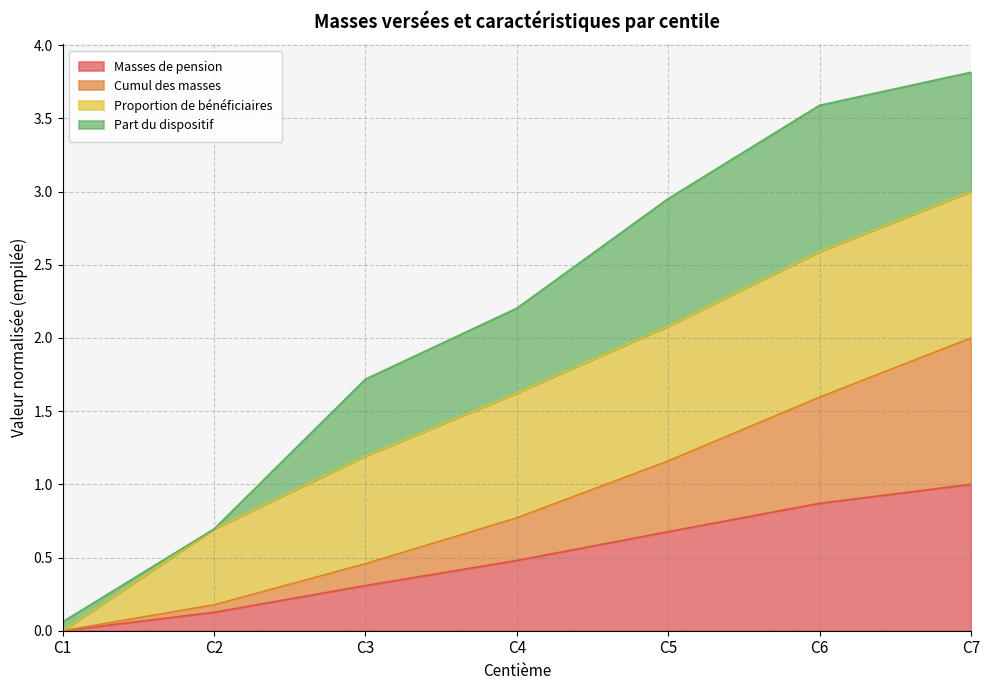

What is the total value across all series at C3?

1.7